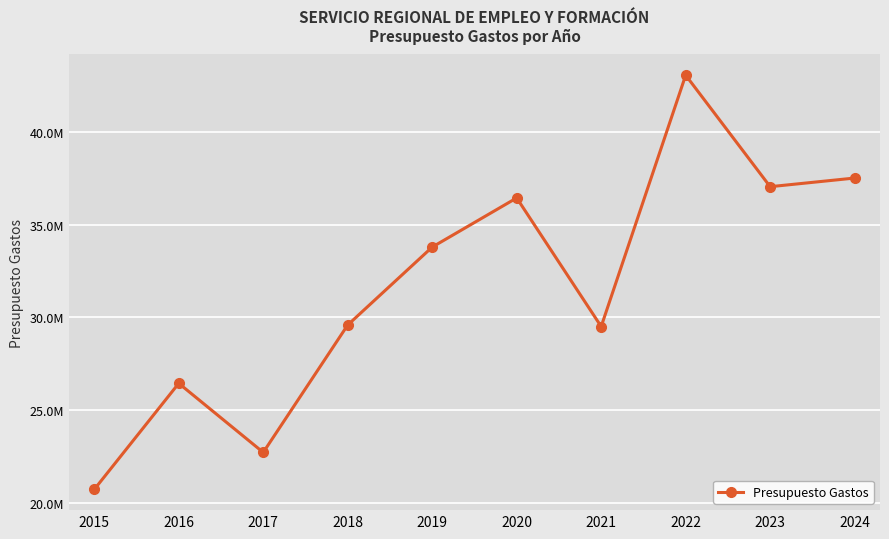

True or false: the data shows 19979956 at 2018.

False